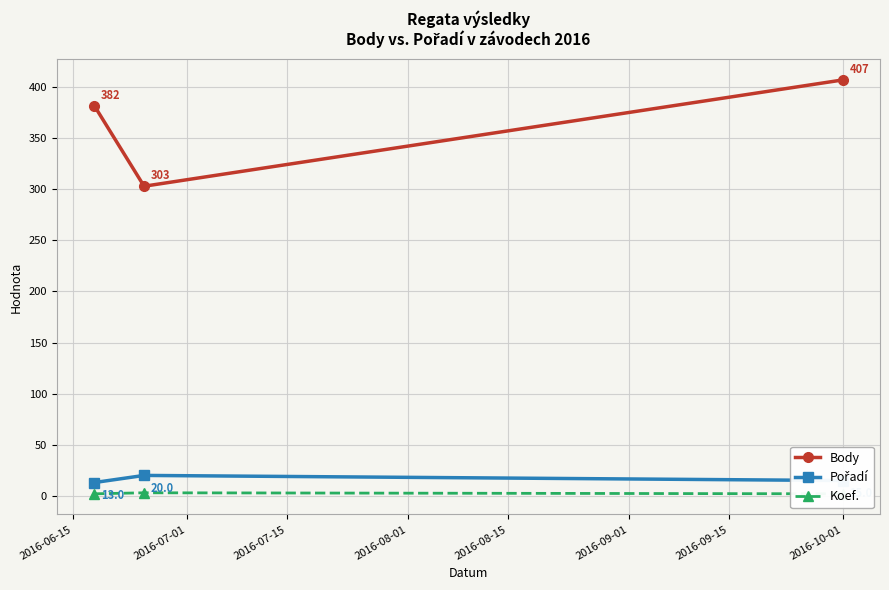

What is the maximum value for Body?

407